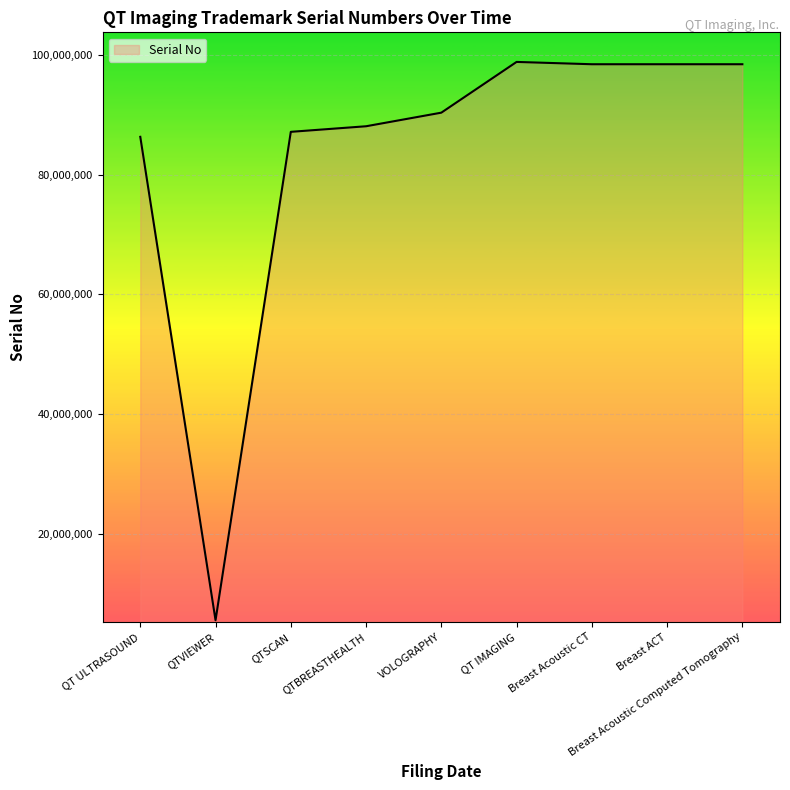

True or false: the data shows 98414186 at Breast Acoustic CT.

True